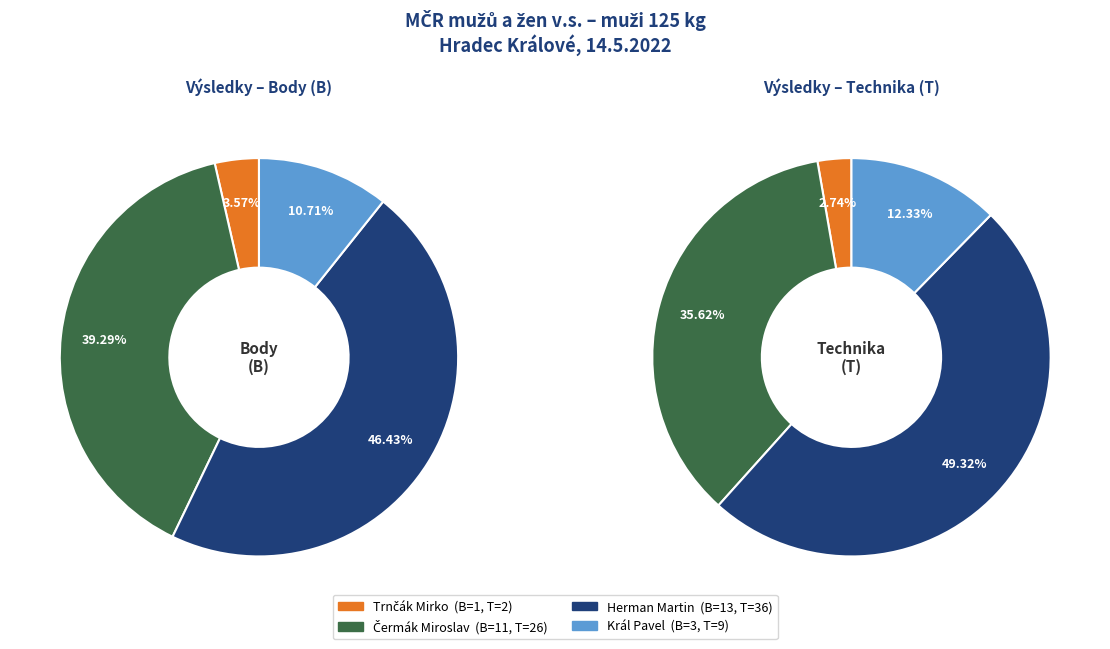

To the nearest percent, what portion does Trnčák Mirko represent?

4%